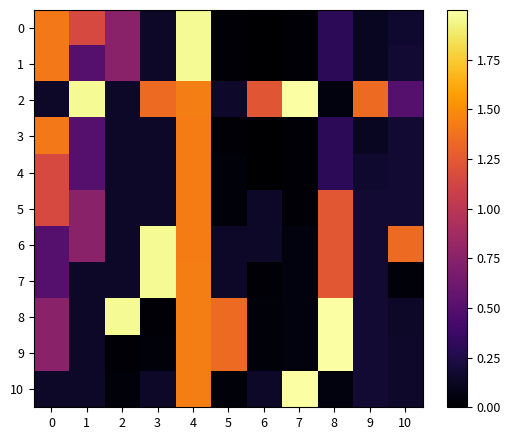

Which series has the largest total across all categories?

2